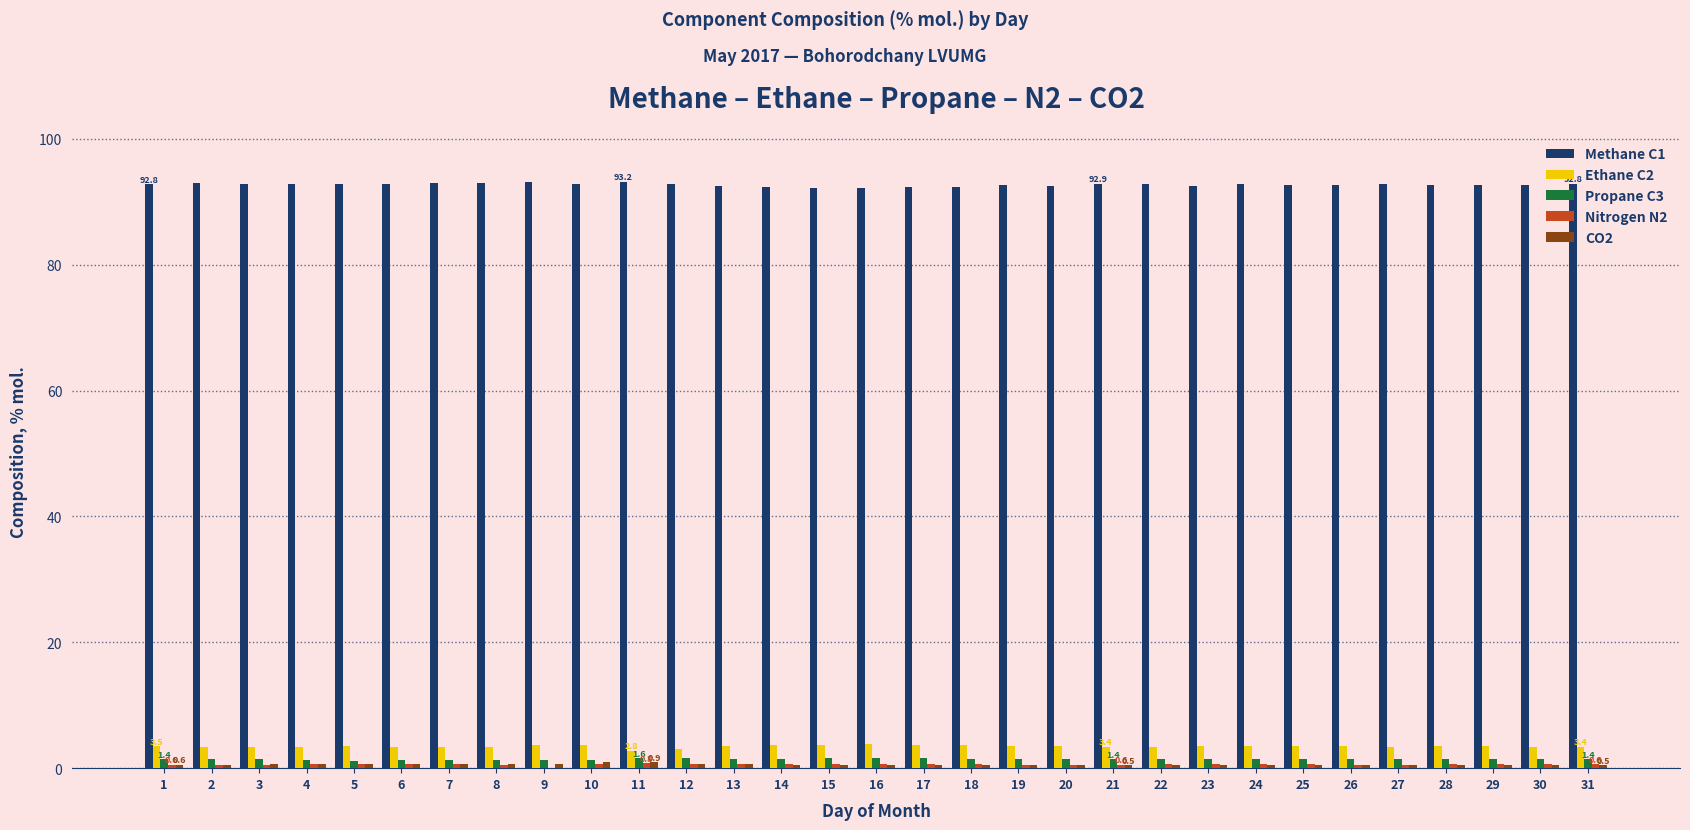

Which series has the largest total across all categories?

Methane C1